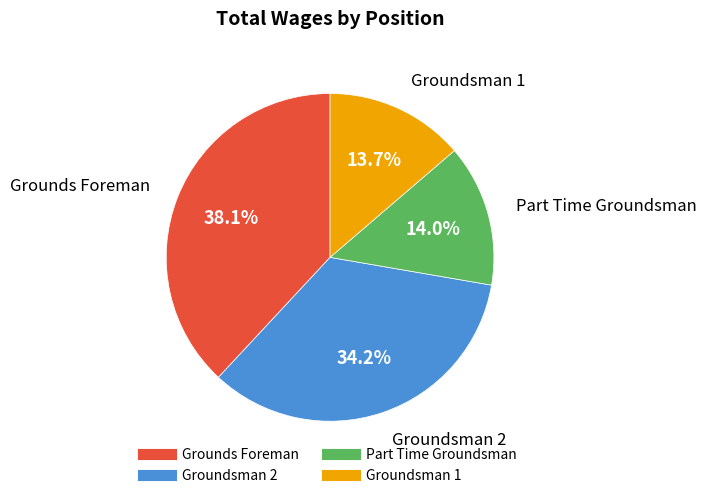

The Groundsman 2 slice represents 34% of the pie. True or false?

True